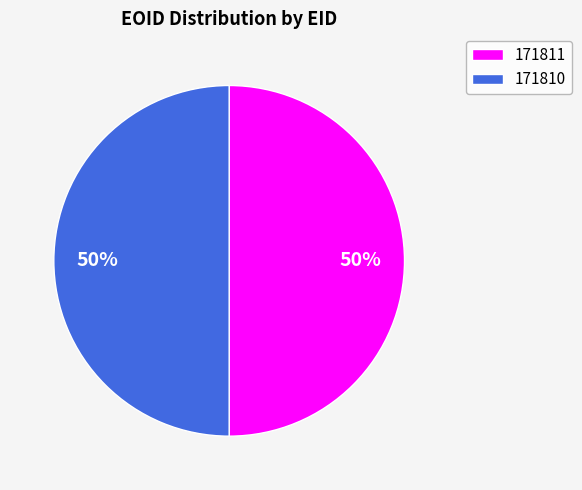

Is it true that 171811 is 64% of the pie?

False